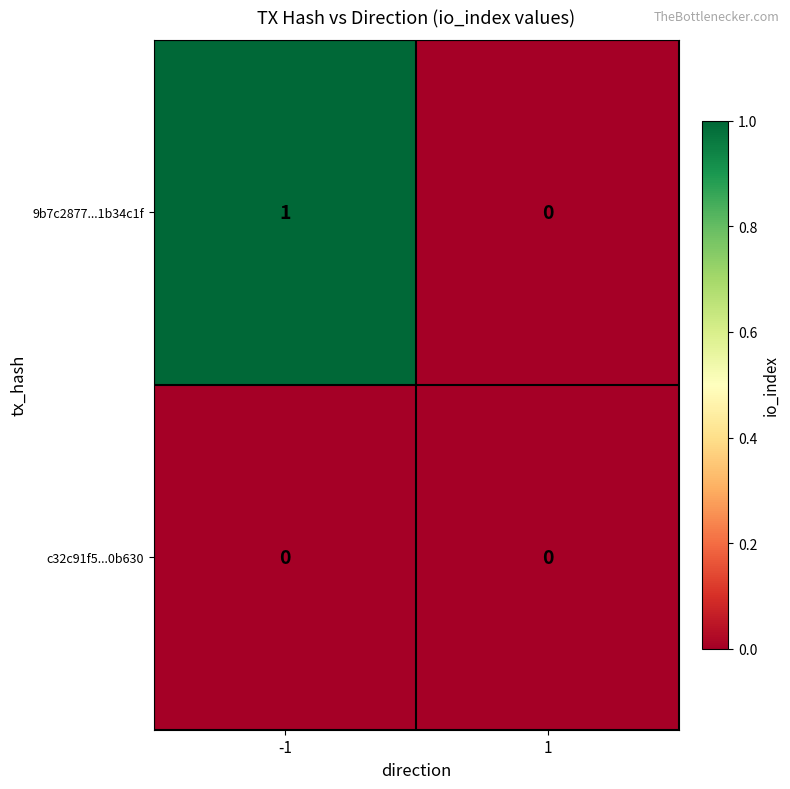

Reading left to right, list all the values displayed in this chart.

9b7c2877...1b34c1f: 1	0
c32c91f5...0b630: 0	0